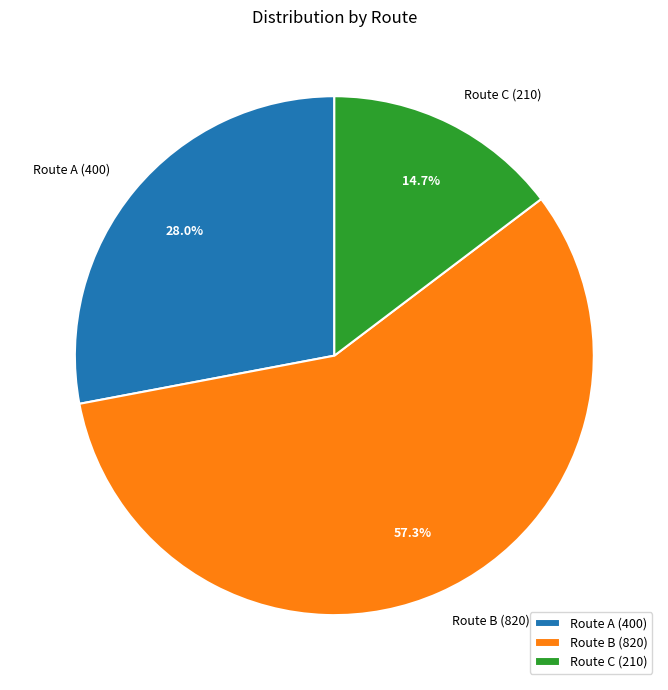

Is Route B (820) the majority of the pie?

Yes